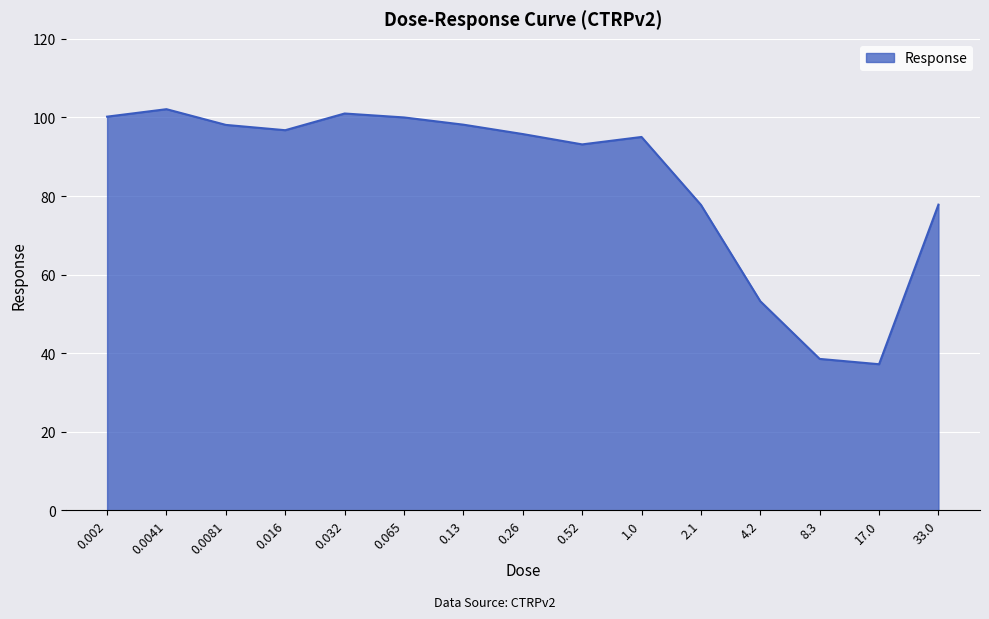

What position from the right is 0.016?

12